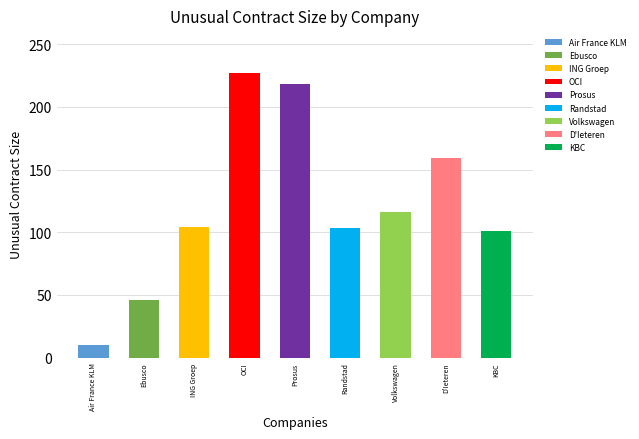

What is the greatest value displayed?

227